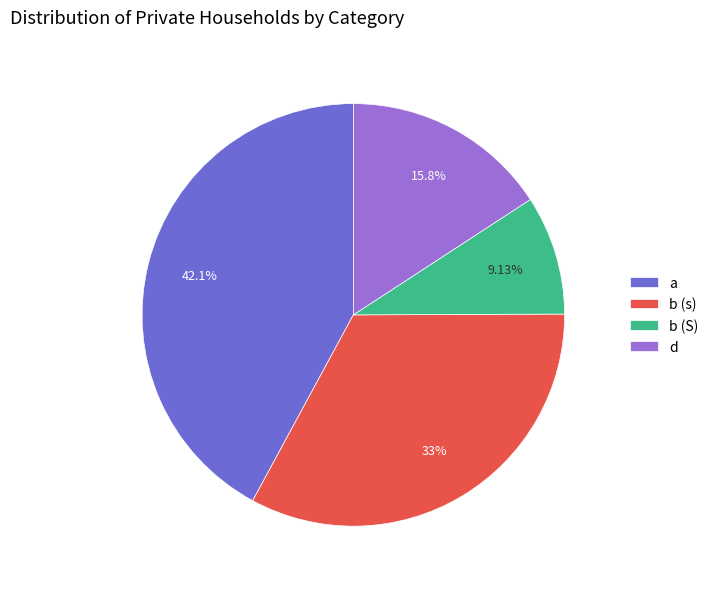

Which slice is the smallest?

b (S)